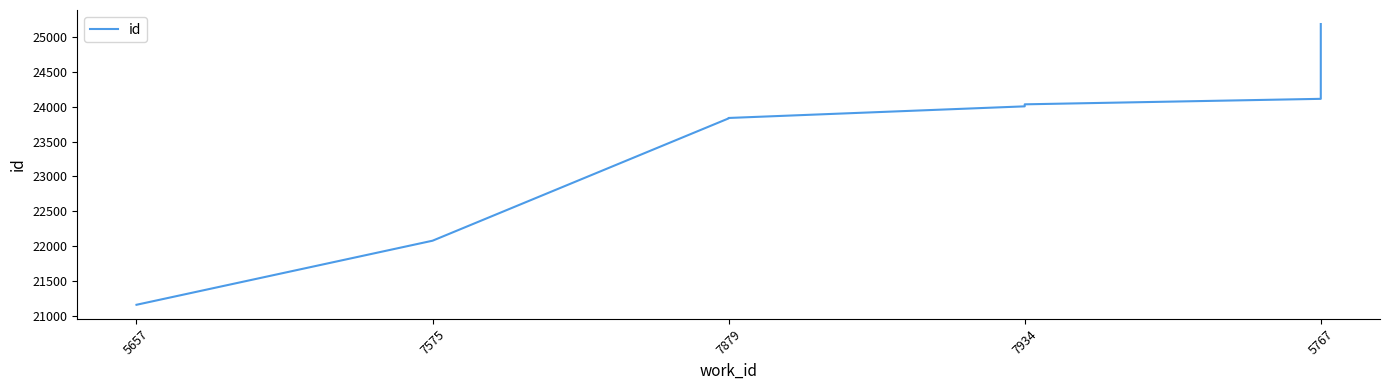

Does the chart display data point markers on the line(s)?

No